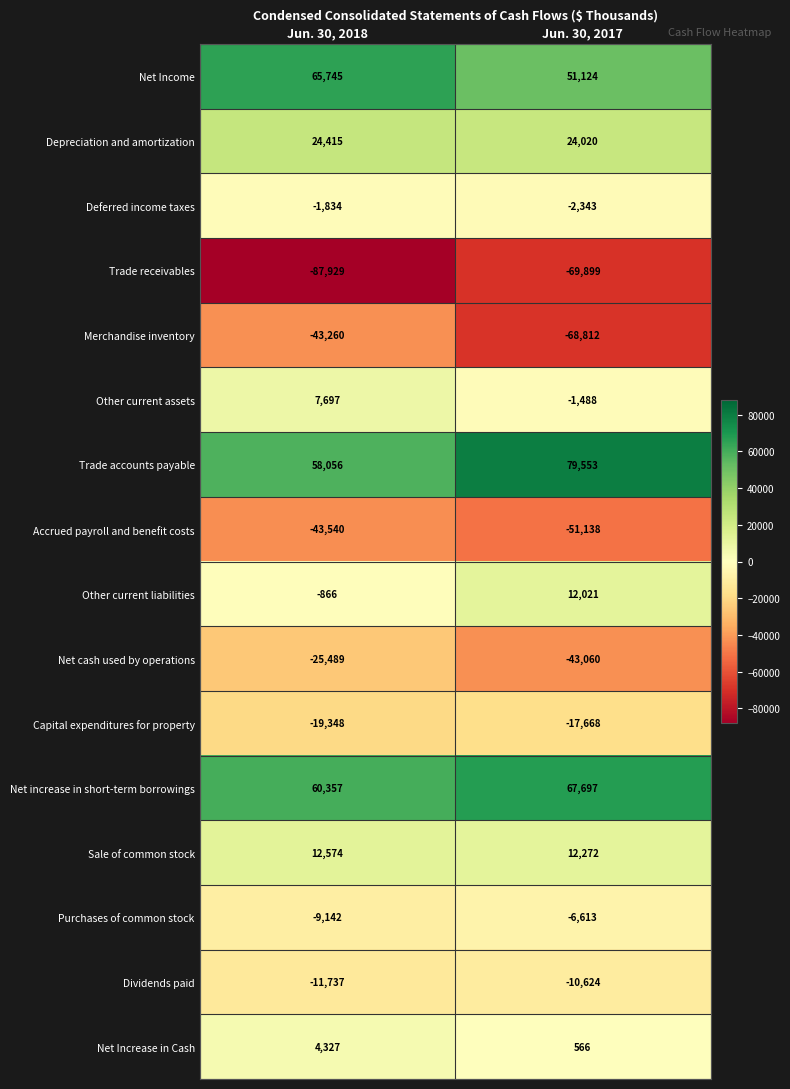

How many distinct data groups are displayed?

16